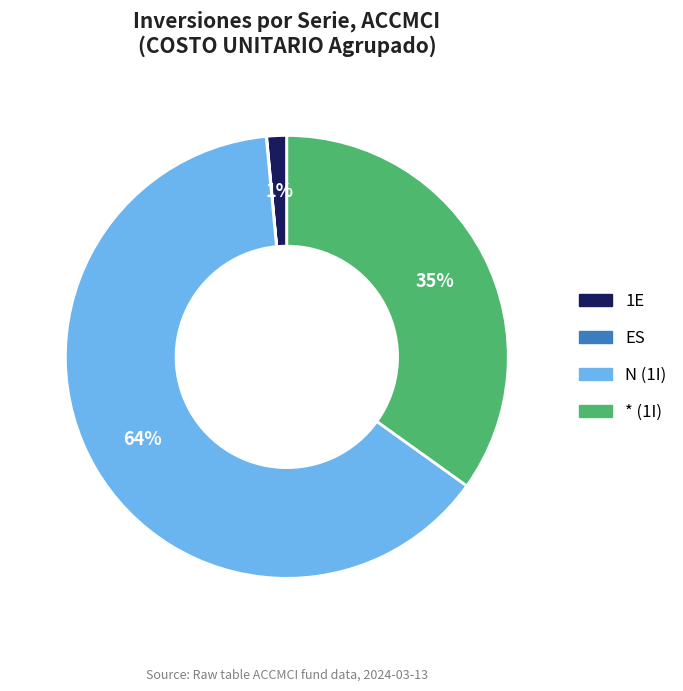

To the nearest percent, what is the difference between the largest and smallest slice percentages?

64%